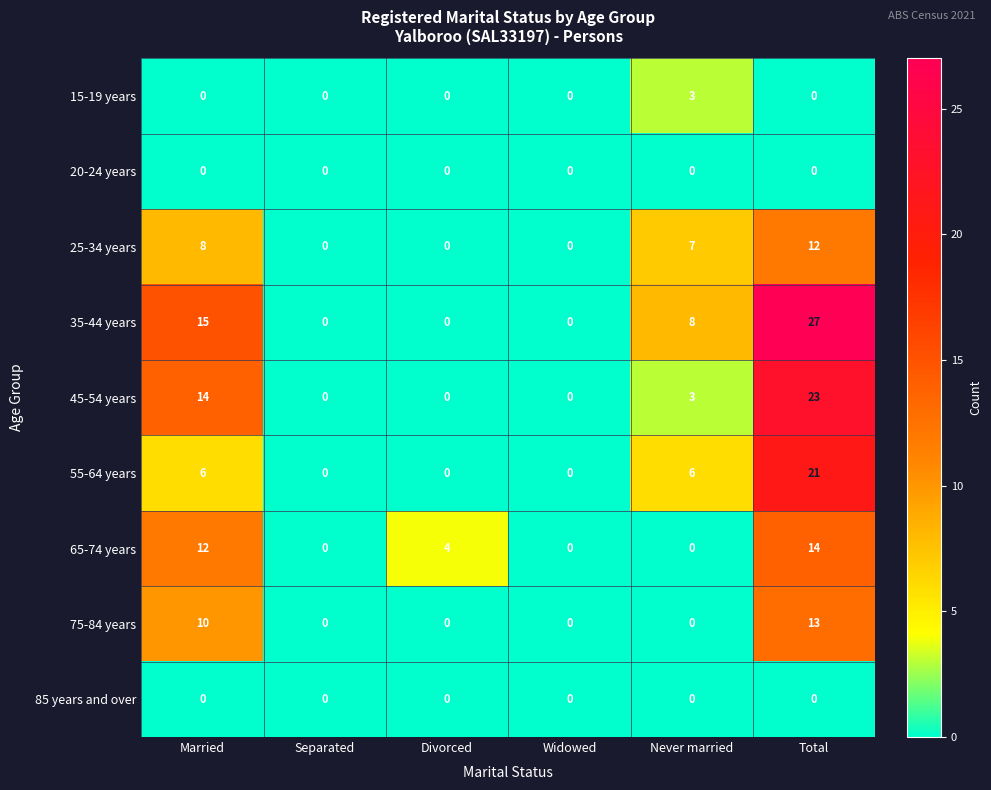

Between Widowed and Total, which series saw the biggest shift?

35-44 years